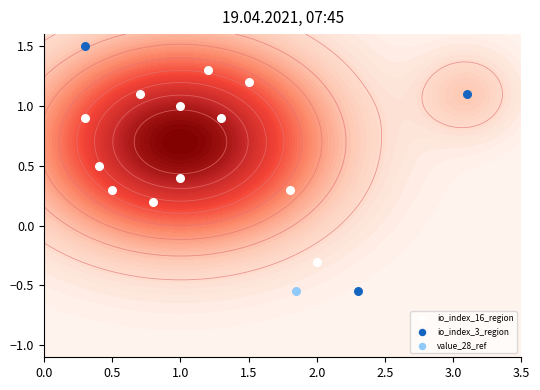

The value at direction is 2.2. True or false?

False